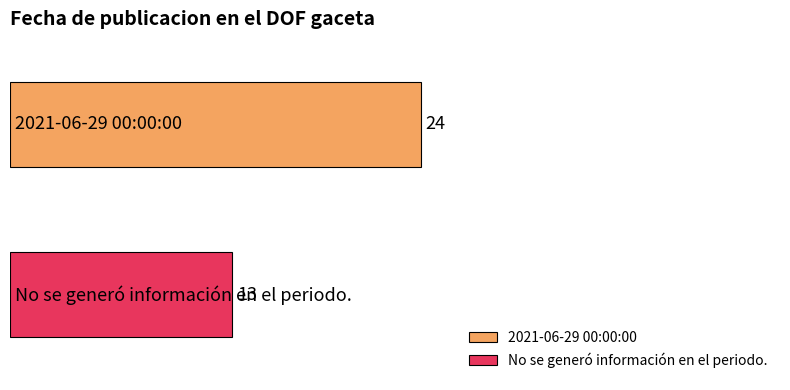

How many distinct data groups are displayed?

2